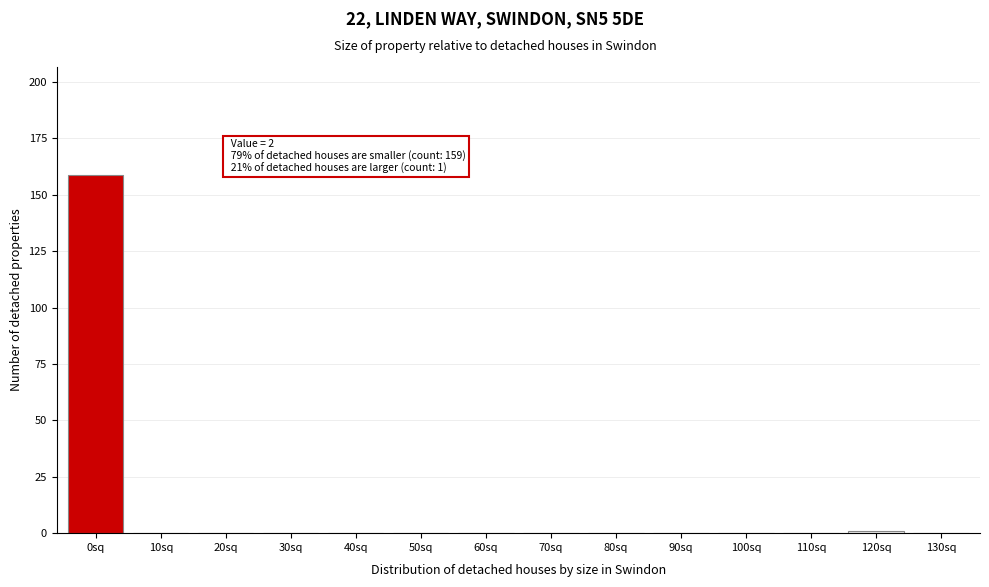

Reading right to left, what are all the values shown in this chart?

130sq=0	120sq=1	110sq=0	100sq=0	90sq=0	80sq=0	70sq=0	60sq=0	50sq=0	40sq=0	30sq=0	20sq=0	10sq=0	0sq=159